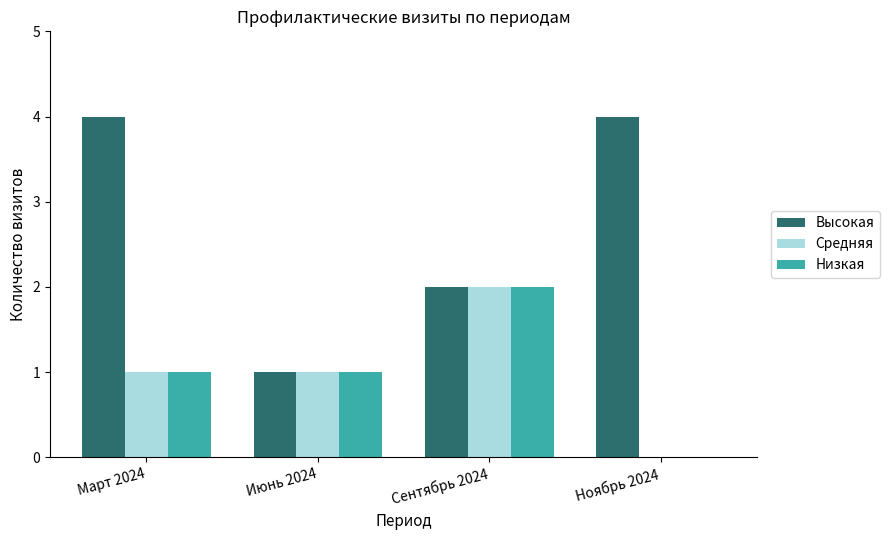

How many data points does each series have?

4